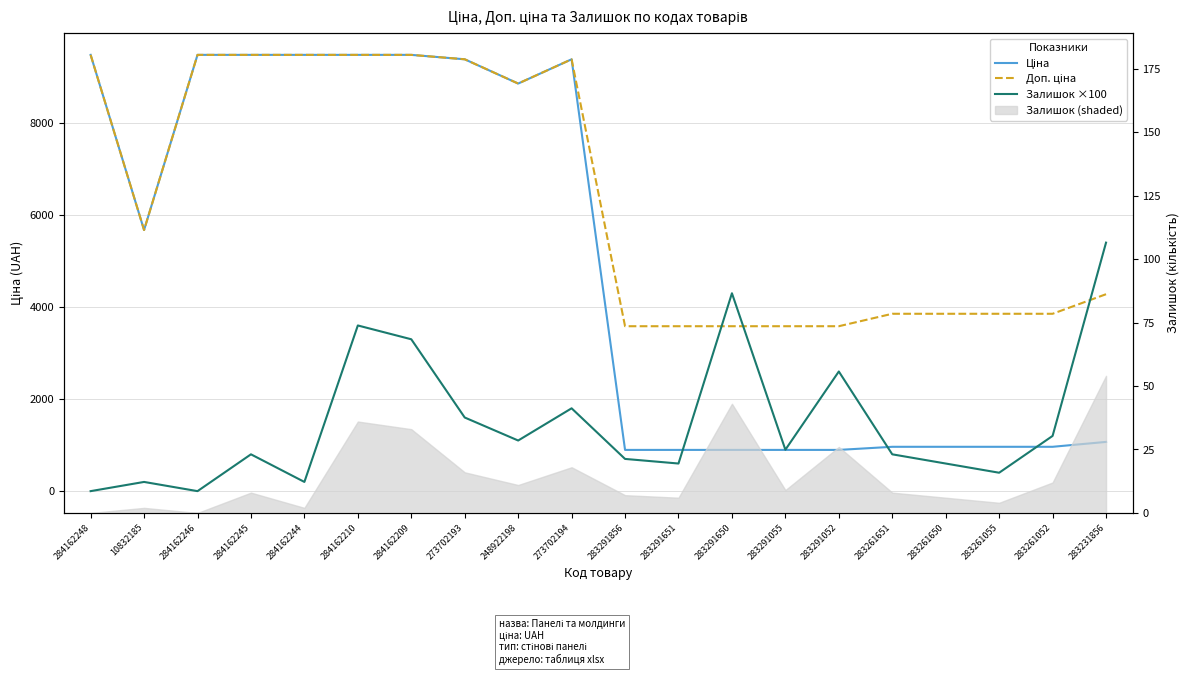

Reading left to right, list all the values displayed in this chart.

Ціна: 284162248=9480.1	10832185=5673.8	284162246=9480.1	284162245=9480.1	284162244=9480.1	284162210=9480.1	284162209=9480.1	273702193=9384.0	248922198=8856.7	273702194=9384.0	283291856=895.9	283291651=895.9	283291650=895.9	283291055=895.9	283291052=895.9	283261651=963.5	283261650=963.5	283261055=963.5	283261052=963.5	283231856=1069.8
Доп. ціна: 284162248=9480.1	10832185=5673.8	284162246=9480.1	284162245=9480.1	284162244=9480.1	284162210=9480.1	284162209=9480.1	273702193=9384.0	248922198=8856.7	273702194=9384.0	283291856=3583.6	283291651=3583.6	283291650=3583.6	283291055=3583.6	283291052=3583.6	283261651=3854.0	283261650=3854.0	283261055=3854.0	283261052=3854.0	283231856=4279.1
Залишок ×100: 284162248=0.0	10832185=200.0	284162246=0.0	284162245=800.0	284162244=200.0	284162210=3600.0	284162209=3300.0	273702193=1600.0	248922198=1100.0	273702194=1800.0	283291856=700.0	283291651=600.0	283291650=4300.0	283291055=900.0	283291052=2600.0	283261651=800.0	283261650=600.0	283261055=400.0	283261052=1200.0	283231856=5400.0